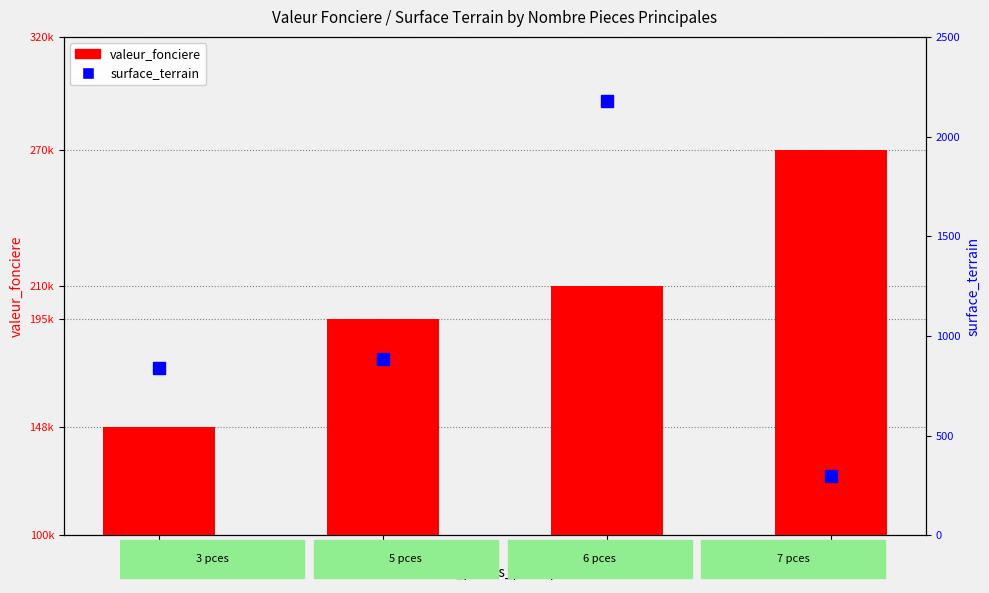

Is it true that surface_terrain equals 1139 at 3?

False